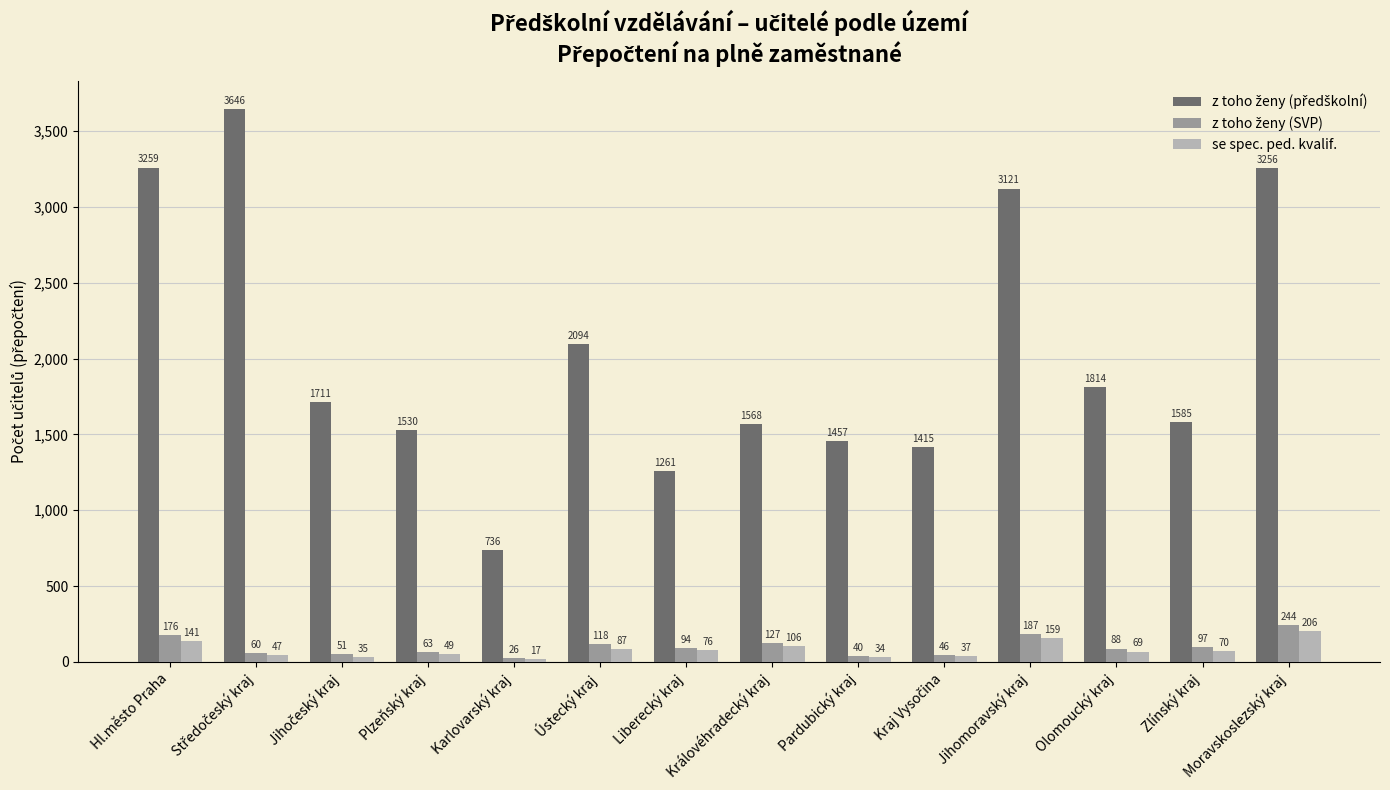

What is the spread (max minus min) of values at Jihomoravský kraj?

2962.0